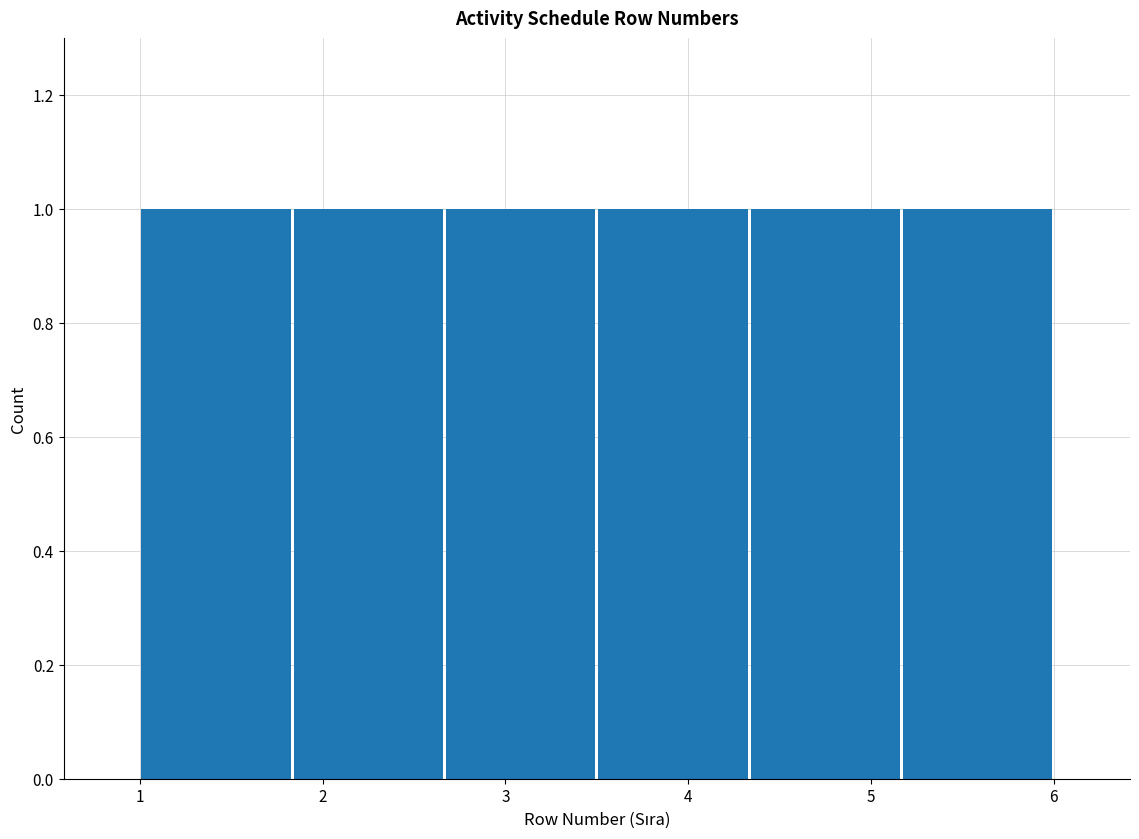

Reading left to right, transcribe this chart: for each bar, give the range it covers on the x-axis and its height. Neither the bar edges nor the heights are printed on the chart, so give them approximately, as read against the axes.

1.0 to 1.8: 1
1.8 to 2.7: 1
2.7 to 3.5: 1
3.5 to 4.3: 1
4.3 to 5.2: 1
5.2 to 6.0: 1